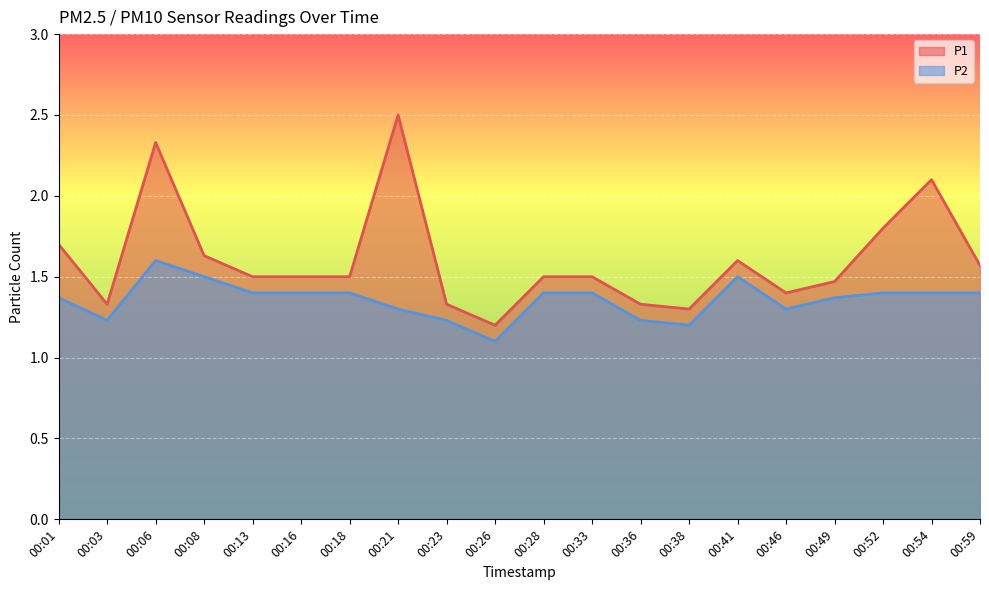

True or false: P1 has a value of 2.5 at 00:28.

False